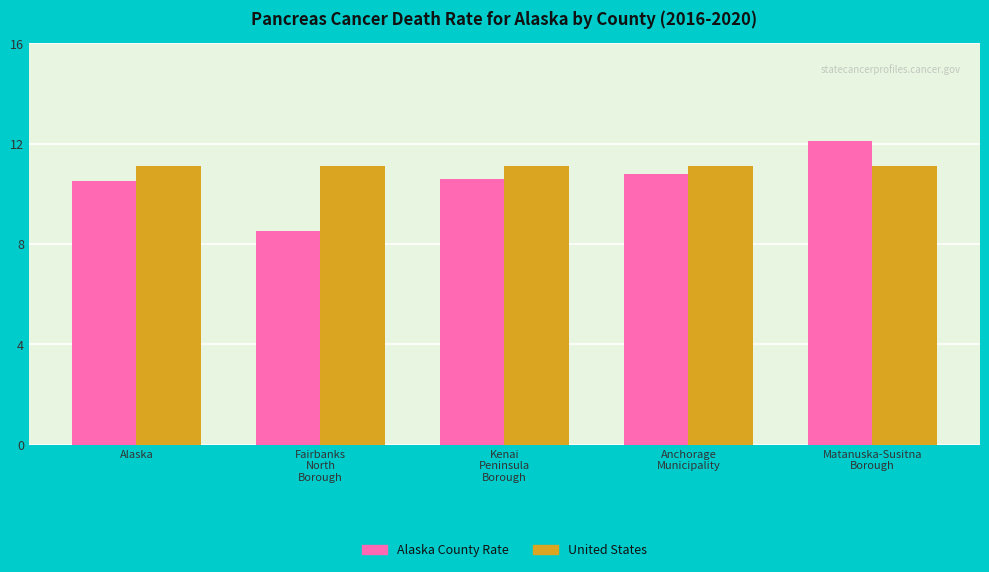

Which series has the largest range (max minus min)?

Alaska County Rate